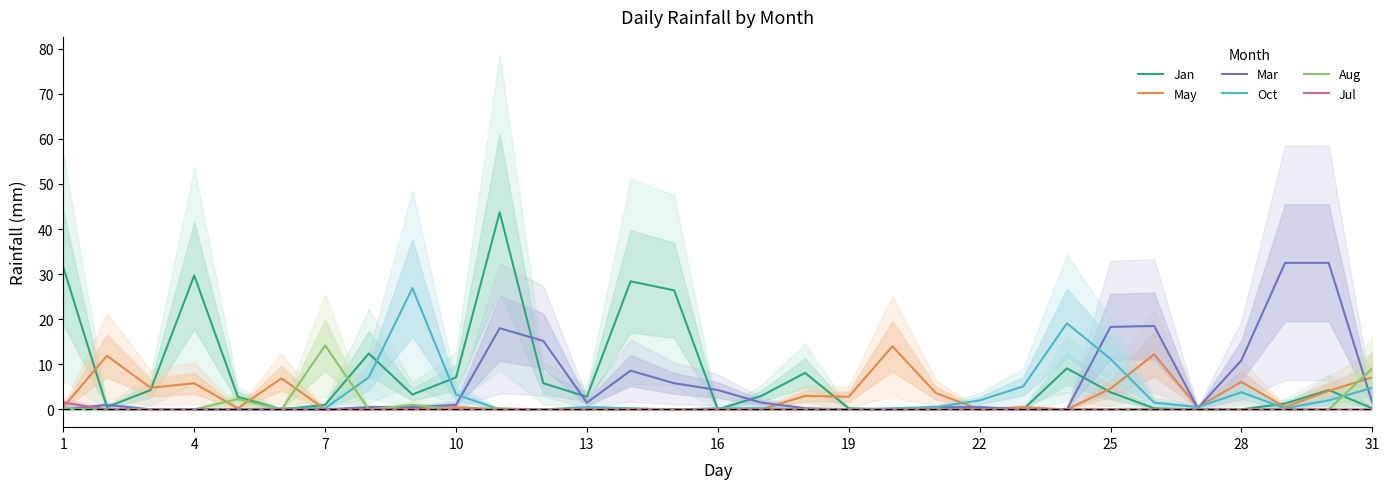

What are all the series names shown in the legend?

Jan, May, Mar, Oct, Aug, Jul